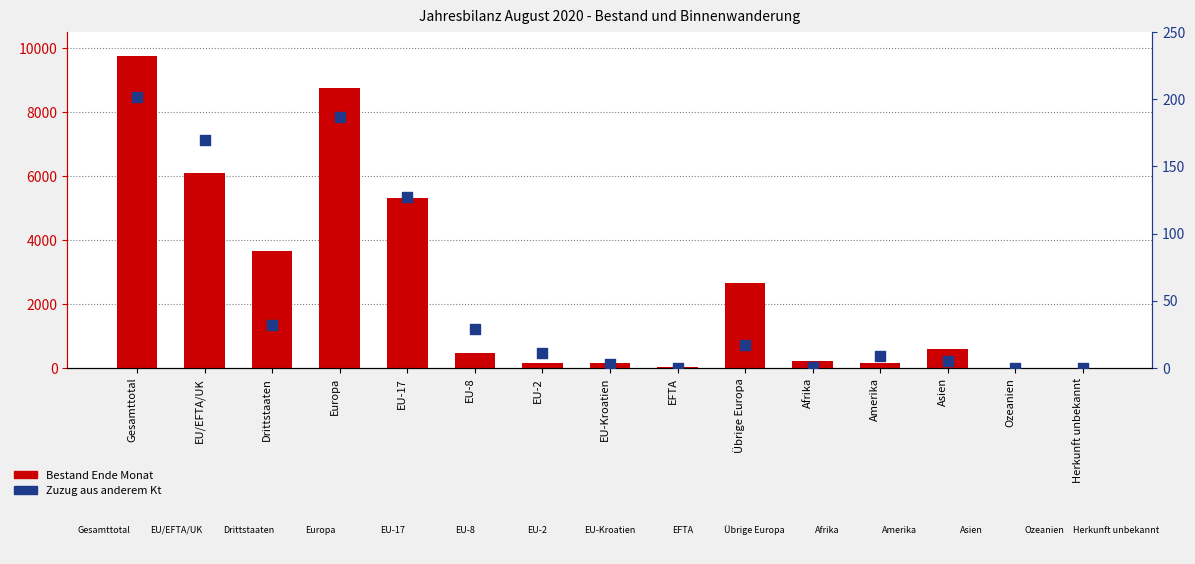

At which category is the sum across all series the highest?

Gesamttotal